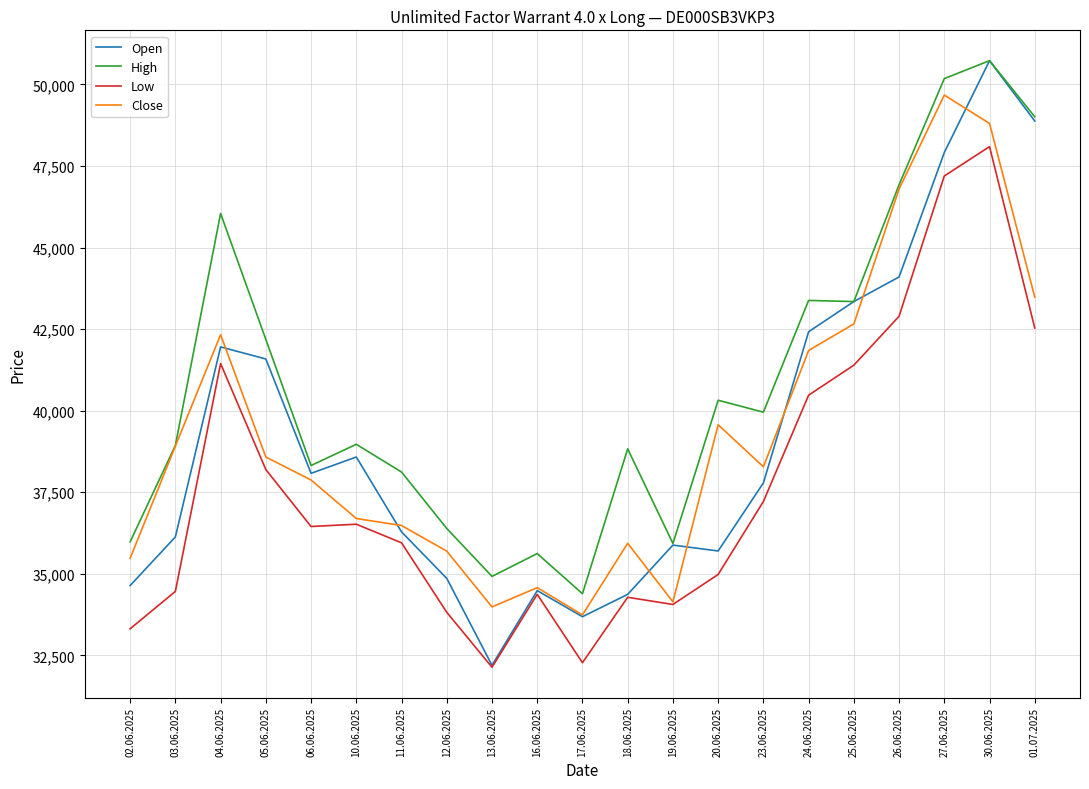

What is the greatest value displayed?

50730